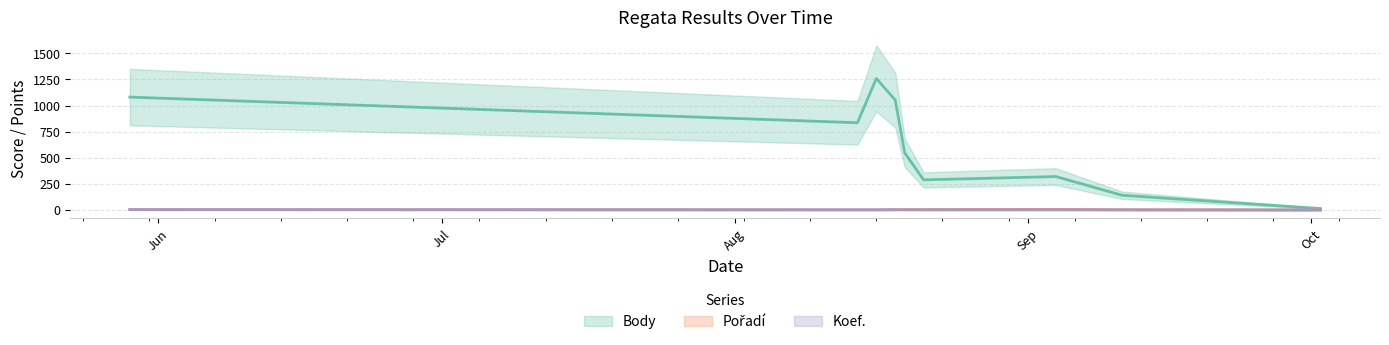

What is the average value of the Body series?

616